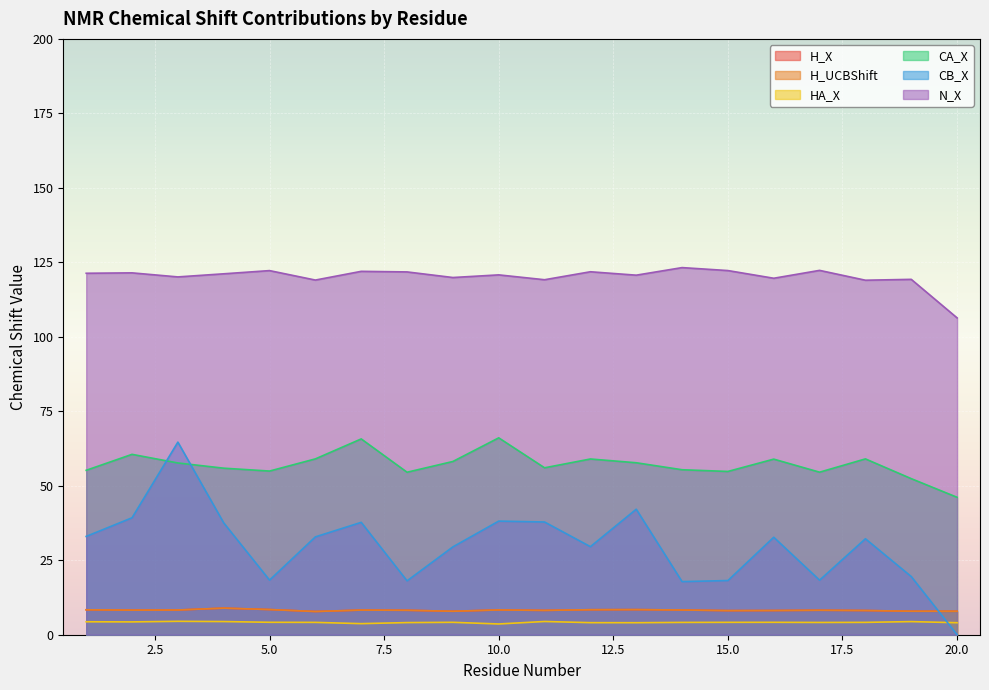

Does the chart display data point markers on the line(s)?

No